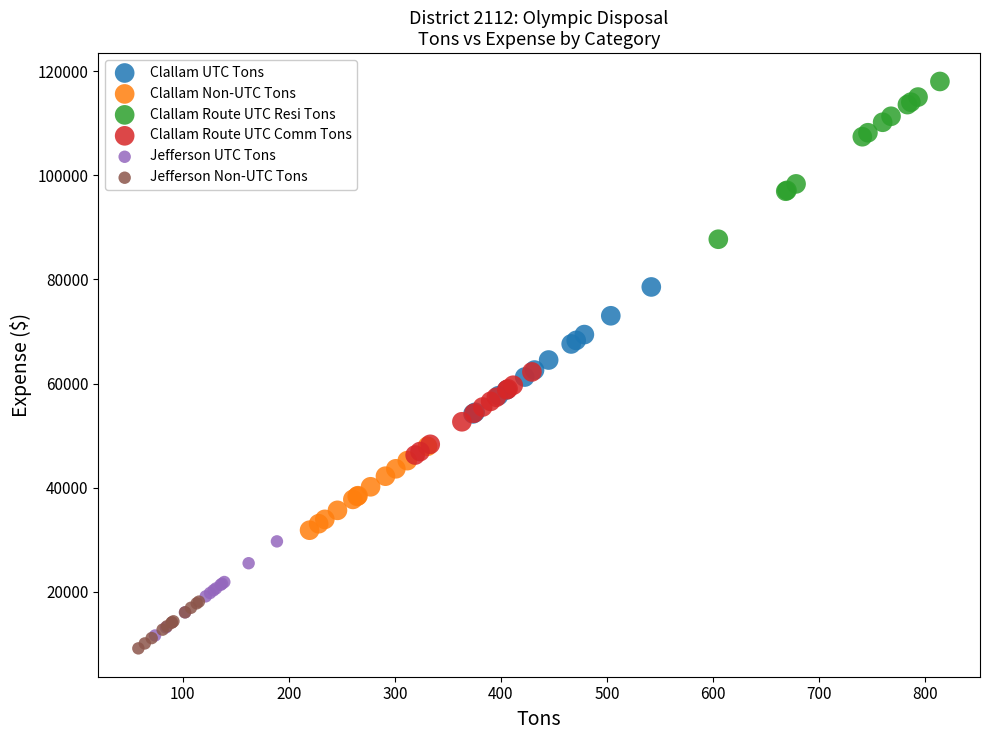

Which series contains the highest Y value?

Clallam Route UTC Resi Tons